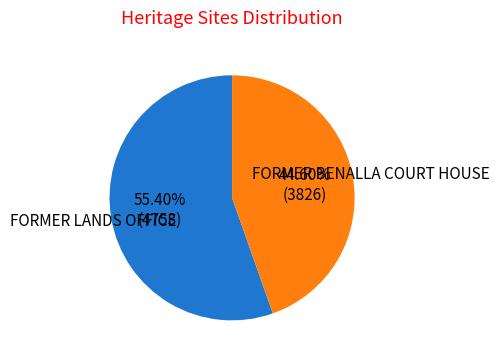

Is there a majority slice in this chart?

Yes